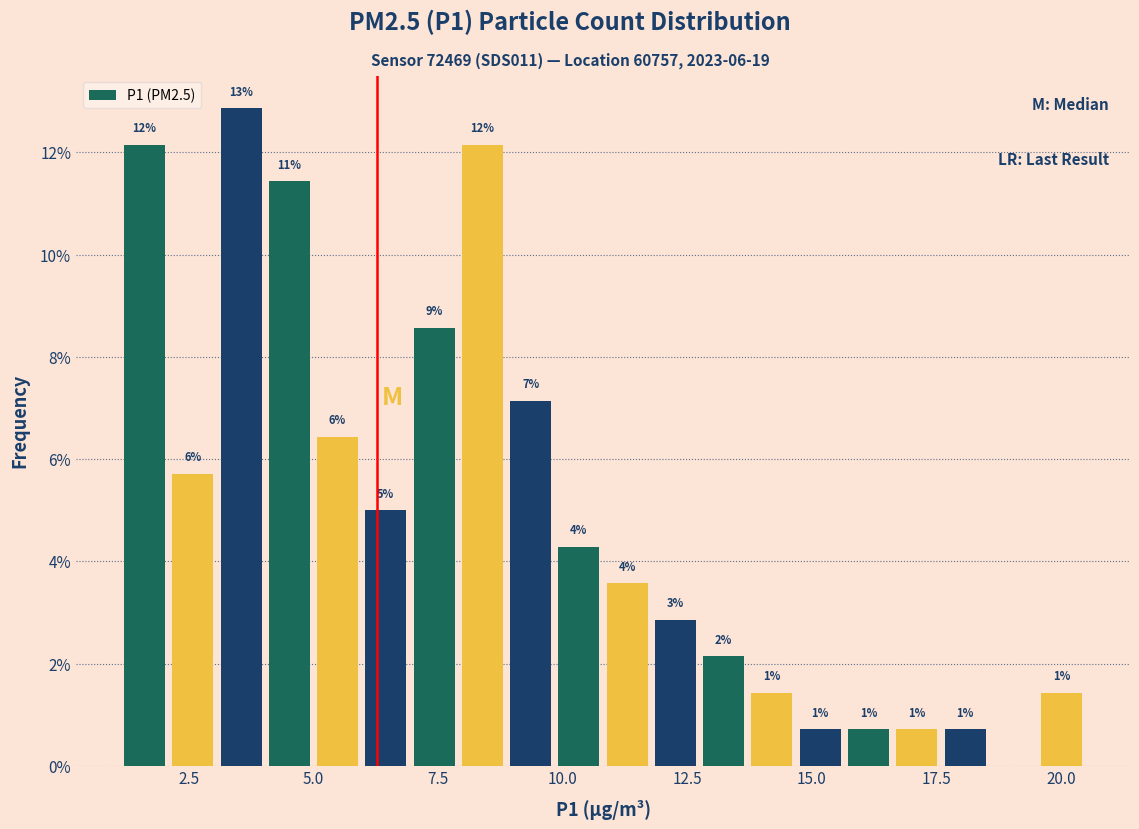

Around what value on the x-axis is the tallest bar? Give the approximate position of its centre, as read against the axis.

3.5